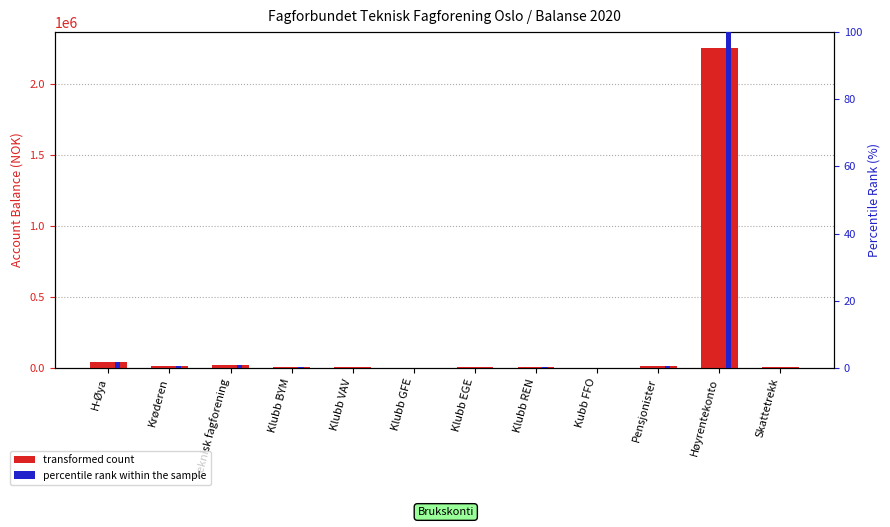

The percentile rank within the sample series shows 0.2 at Klubb EGE. True or false?

False